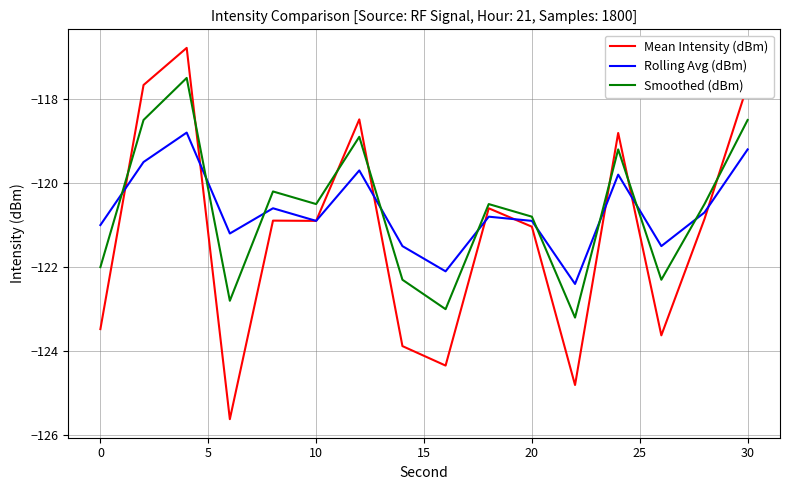

True or false: Rolling Avg (dBm) and Mean Intensity (dBm) cross at least once.

True